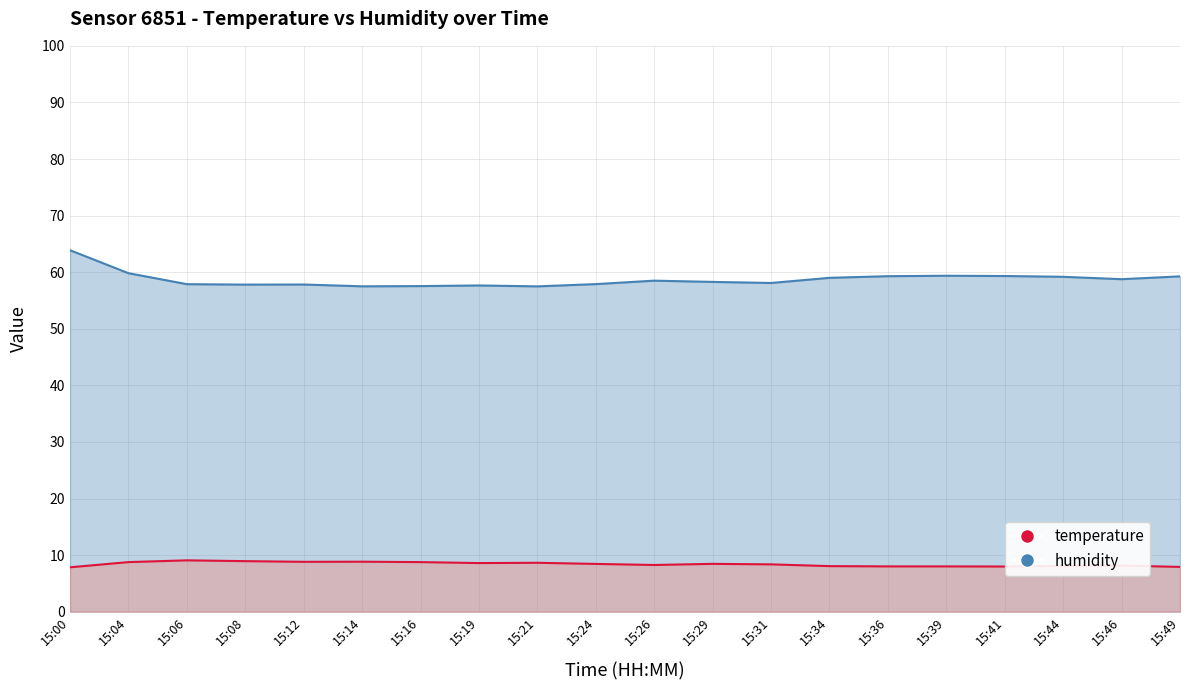

What is the greatest value displayed?

63.9